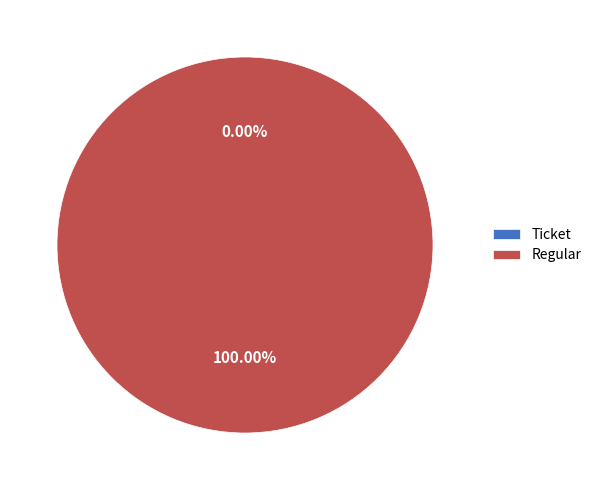

To the nearest percent, what is the average slice percentage?

50%